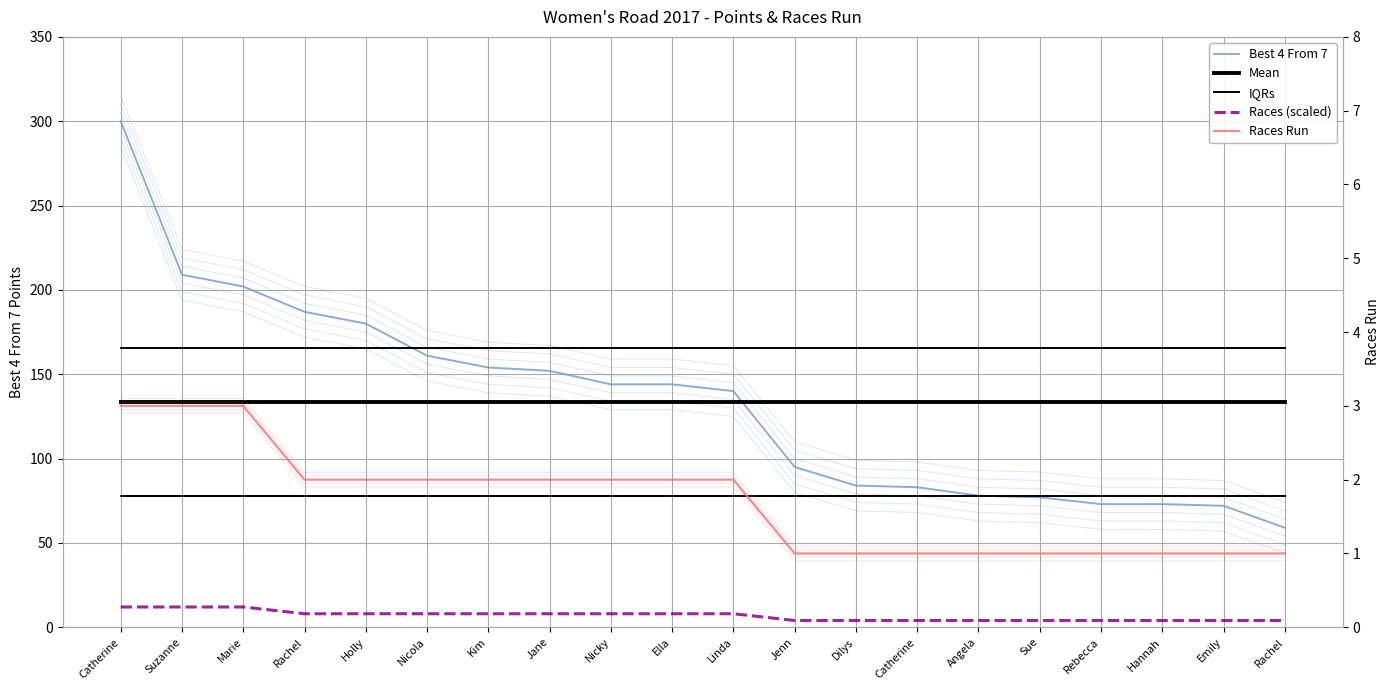

What is the sum of the Races Run values at Nicky and Suzanne?

5.0